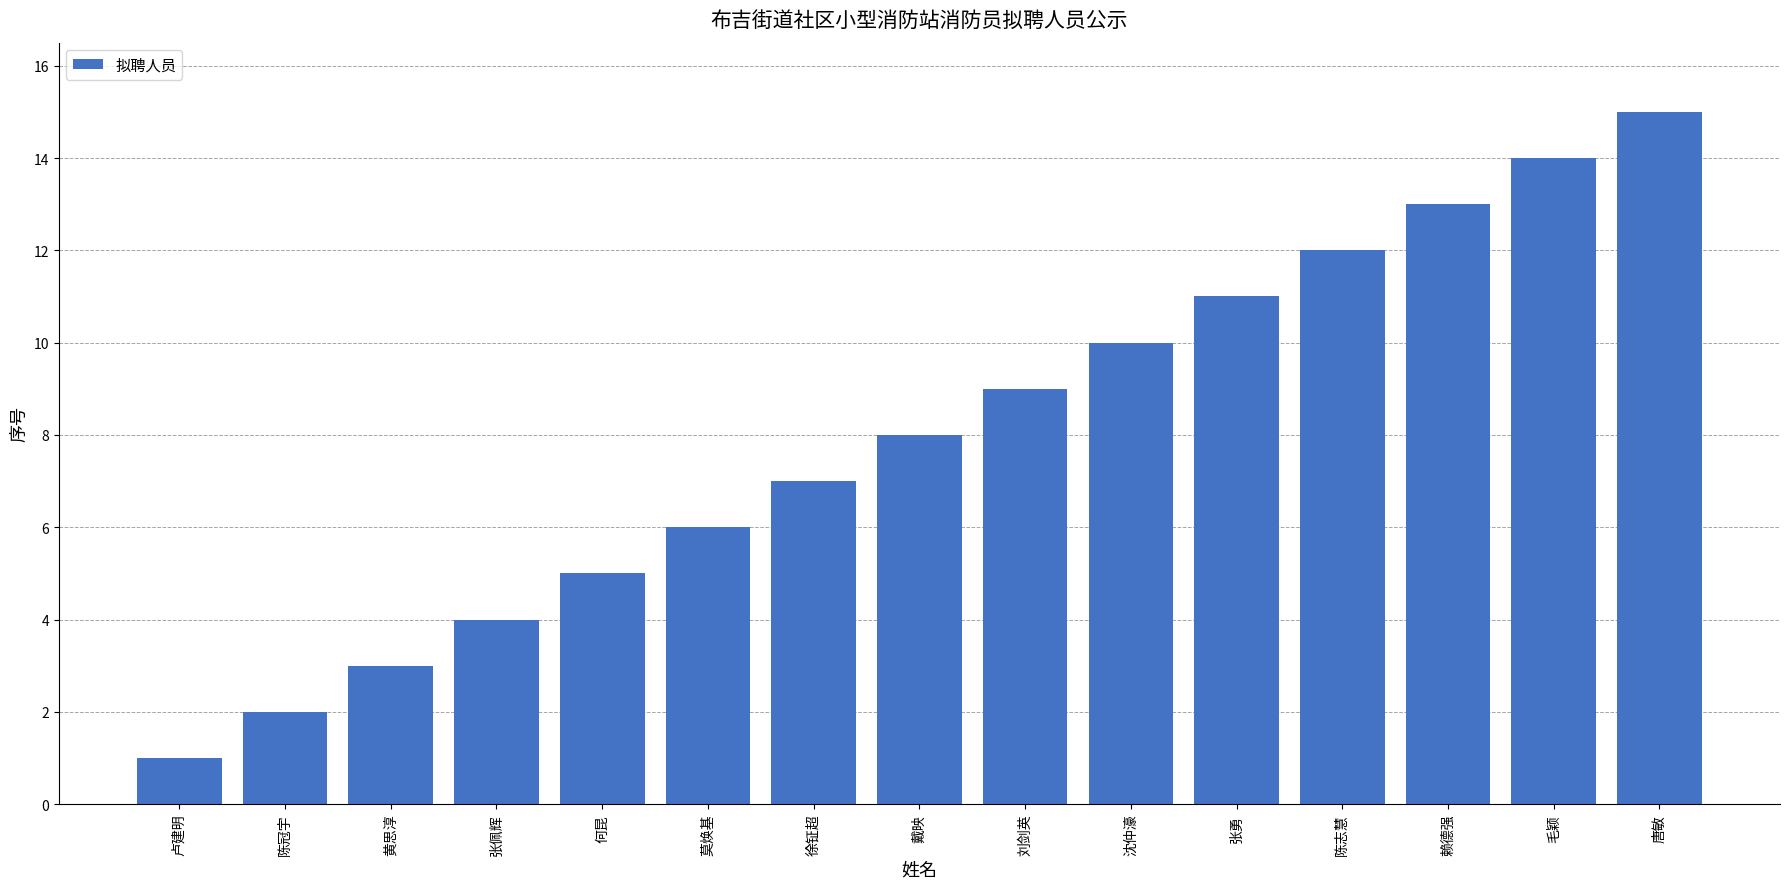

What is the value of the 6th bar from the left?

6